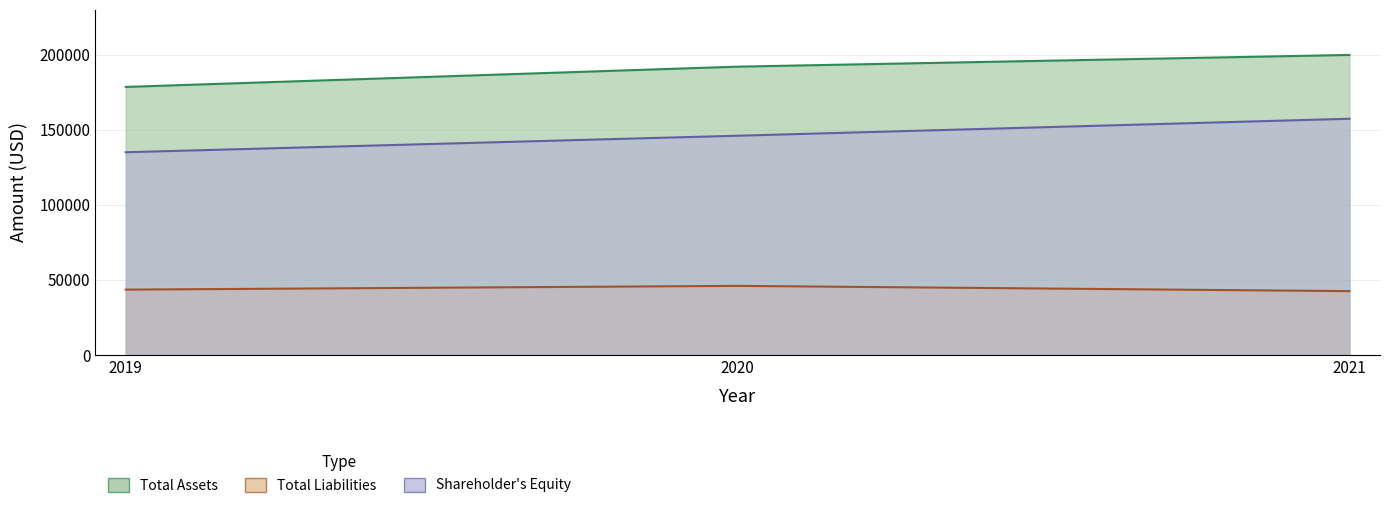

True or false: Shareholder's Equity has a value of 257828 at 2020.

False